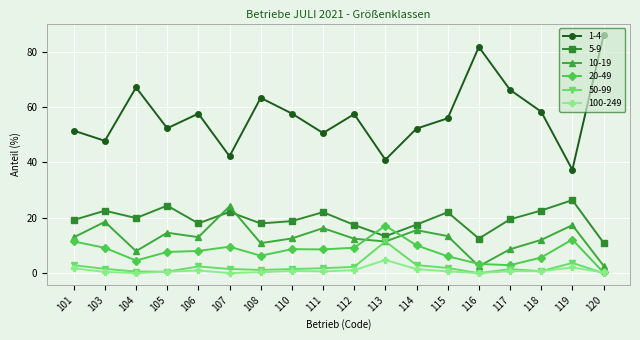

Count the number of data series in this chart.

6